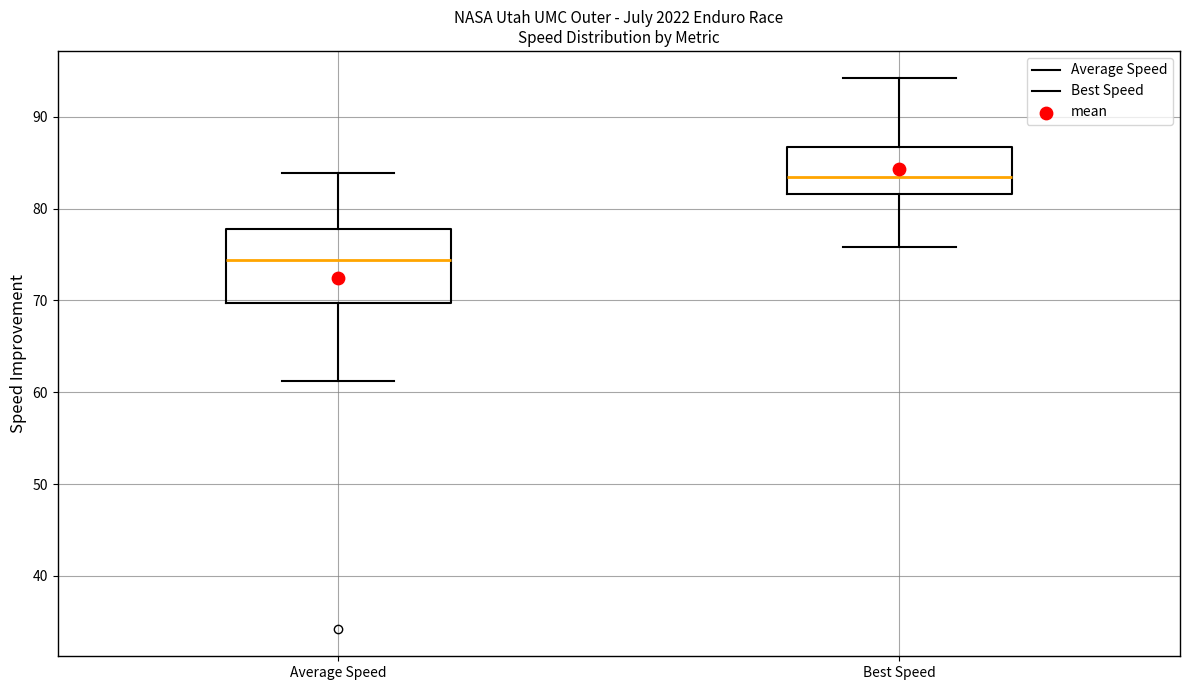

Reading left to right, read every box against the y-axis: the position of its median line, the range the box covers, and the ends of its whiskers. The values are not printed on the chart, so give them approximately, as read against the axis.

Average Speed: median 74, box 70 to 78, whiskers 61 to 84
Best Speed: median 83, box 82 to 87, whiskers 76 to 94